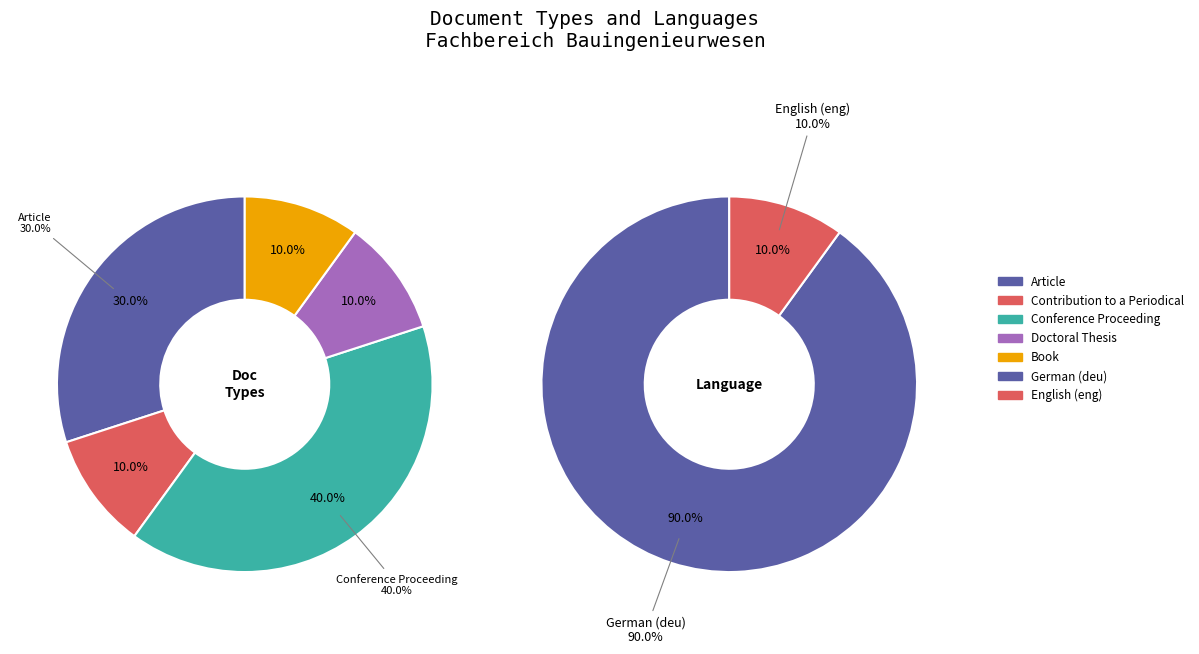

What percentage do Conference Proceeding and Article together represent?

70.0%